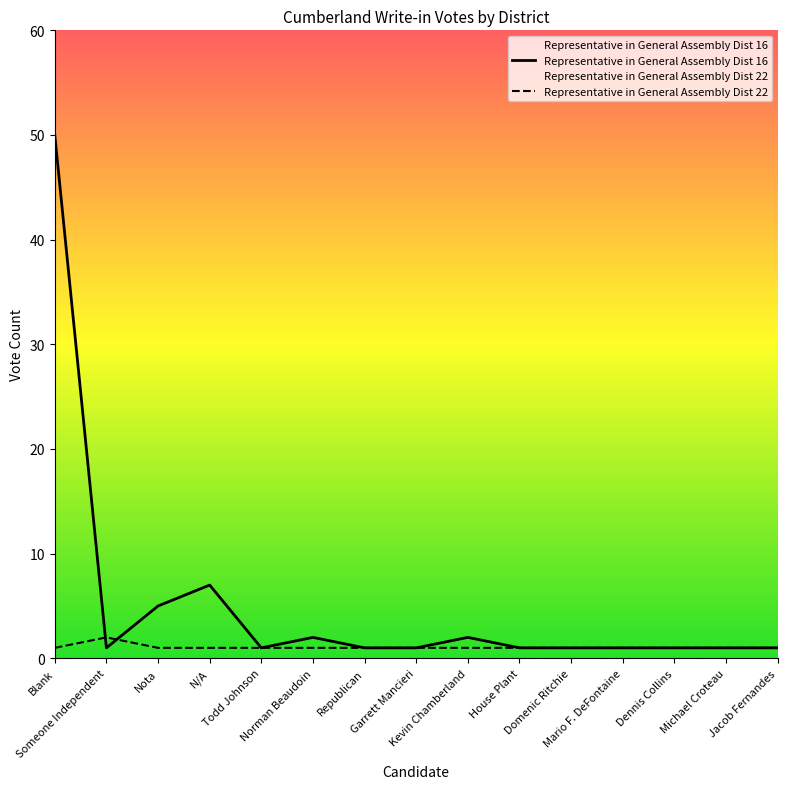

At which category does Representative in General Assembly Dist 16 reach its first local peak?

N/A